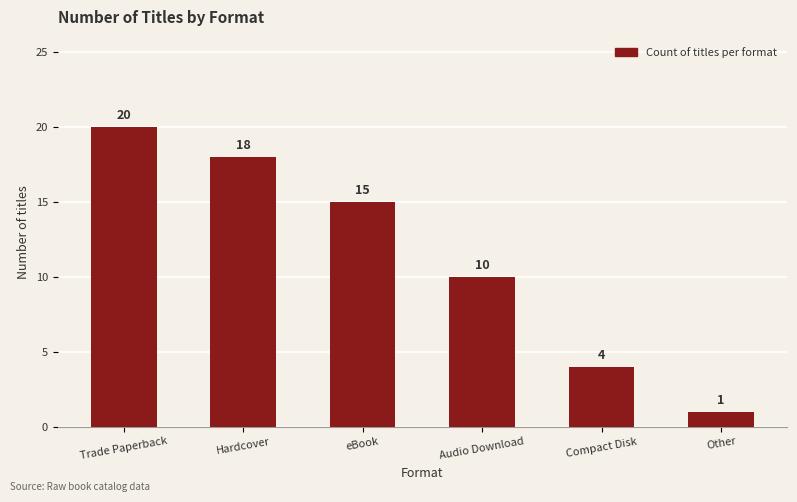

Reading right to left, list all the values displayed in this chart.

Other=1	Compact Disk=4	Audio Download=10	eBook=15	Hardcover=18	Trade Paperback=20